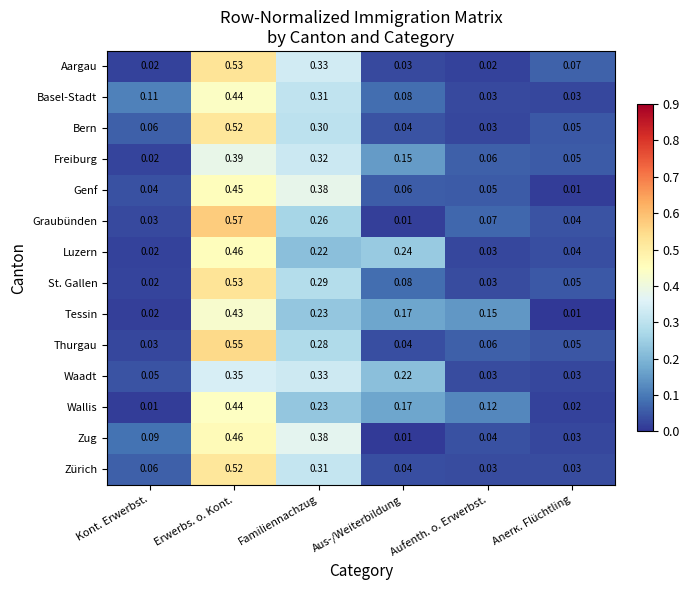

Where is Genf nearest to the value 0?

Anerк. Flüchtling